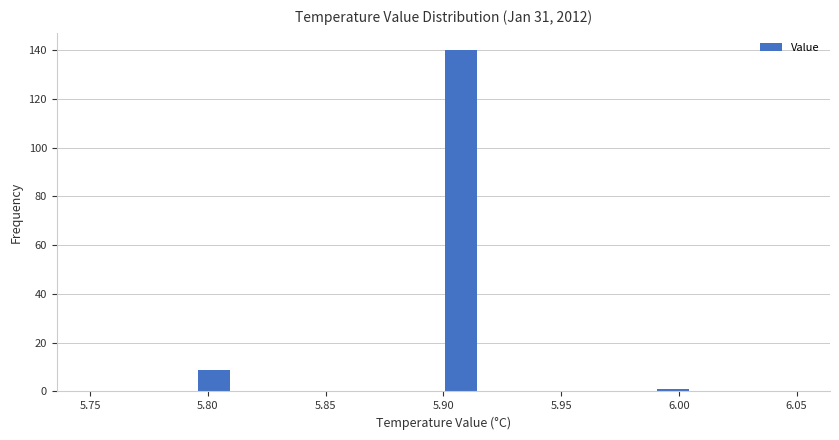

Read against the x-axis, roughly where is the centre of the tallest bar?

5.910